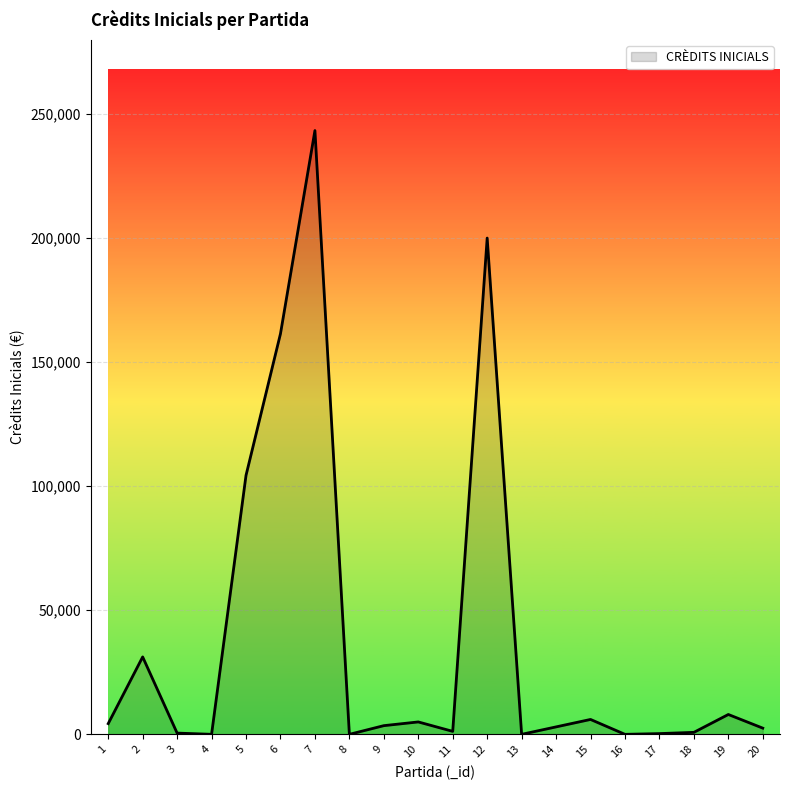

At which category does the chart reach its peak across all series?

7